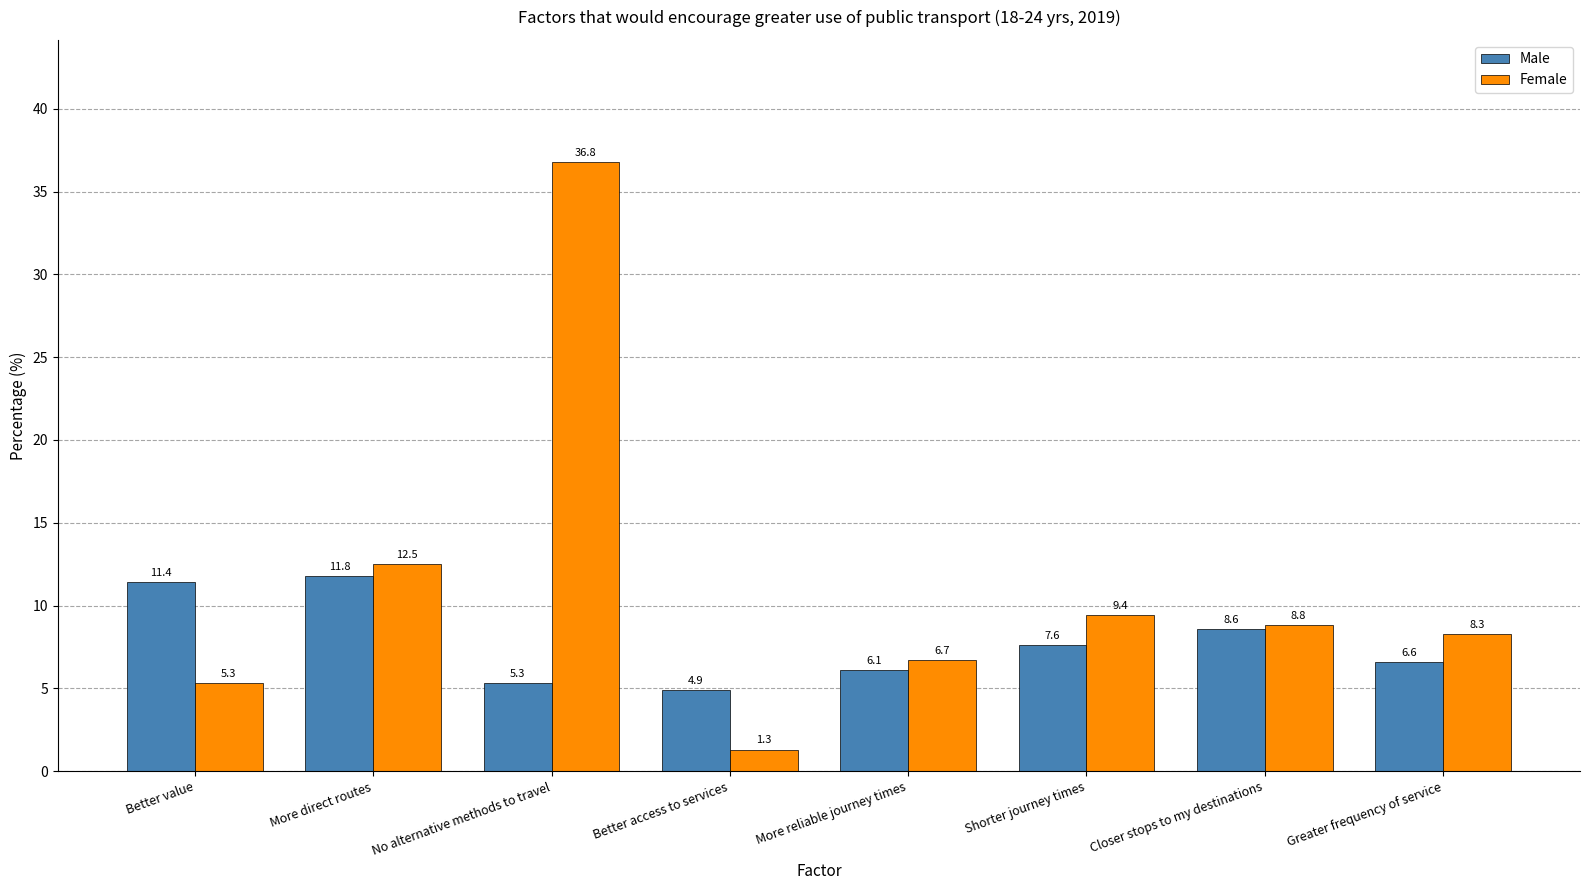

How many bars are there in total?

16